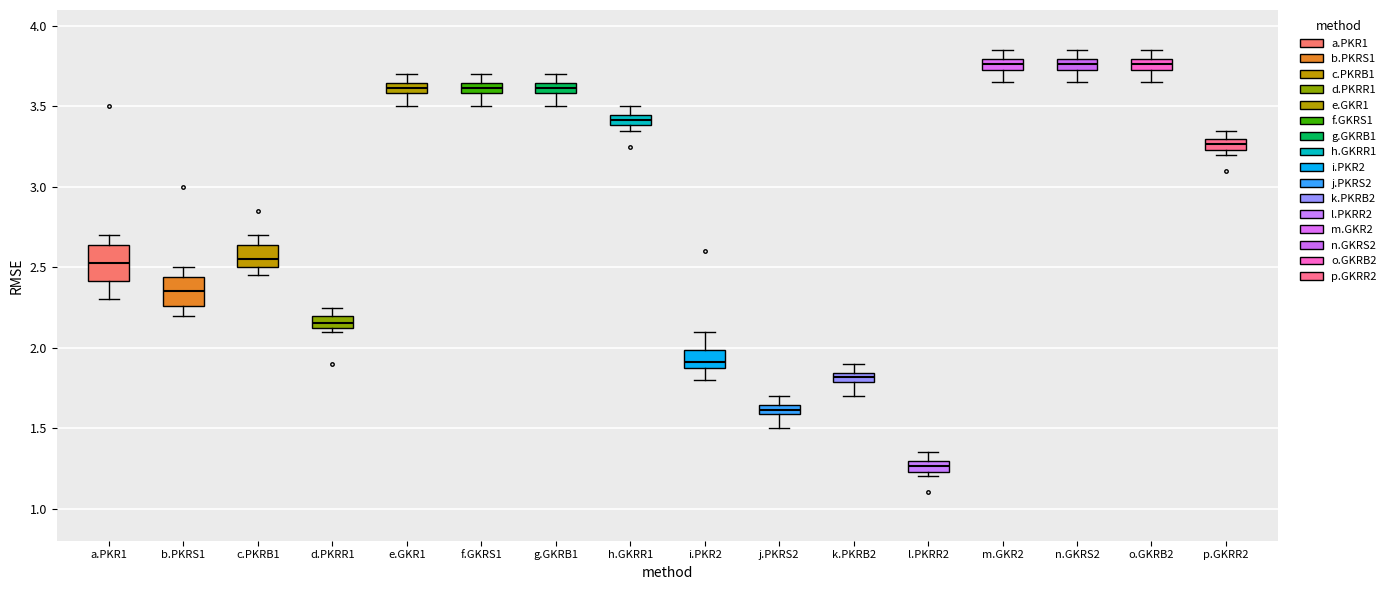

Where is the upper edge of the box for c.PKRB1 on the y-axis? The values are not printed on the chart, so give them approximately, as read against the axis.

2.65